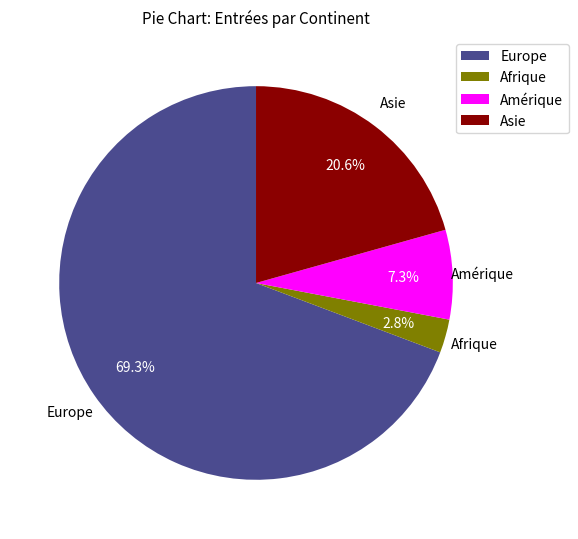

Is it true that Europe is 80% of the pie?

False